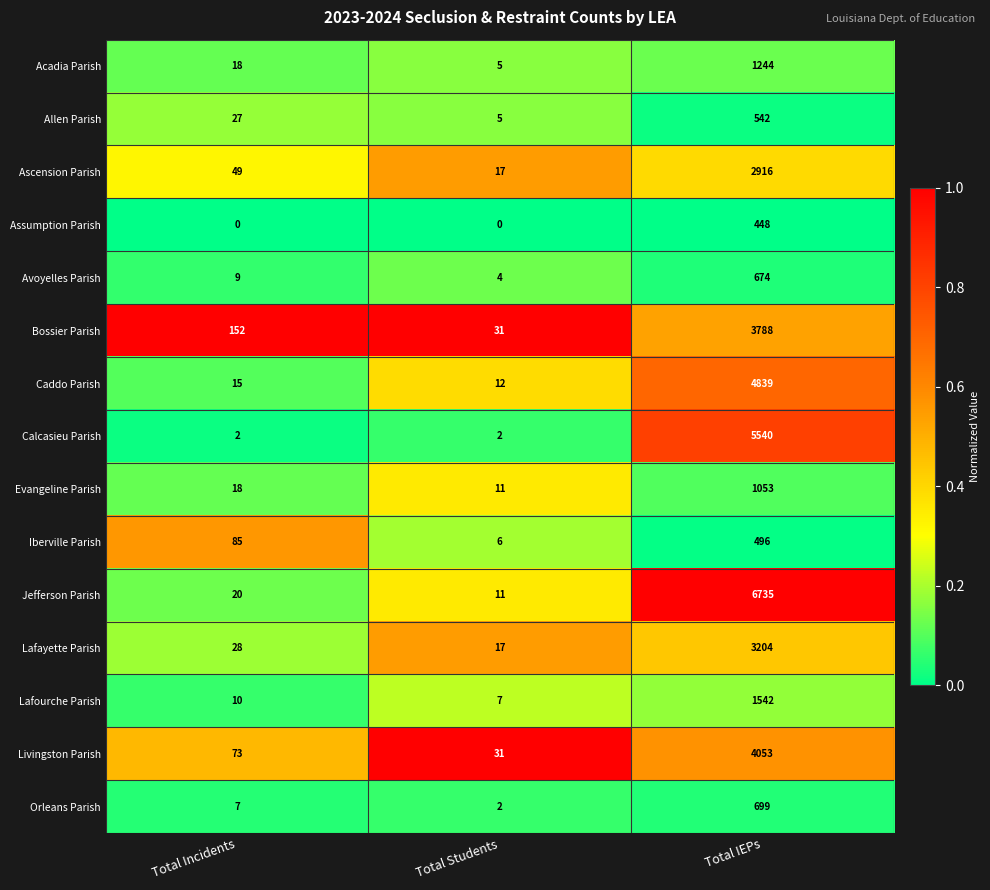

What is the sum of the Iberville Parish values at Total Incidents and Total IEPs?

581